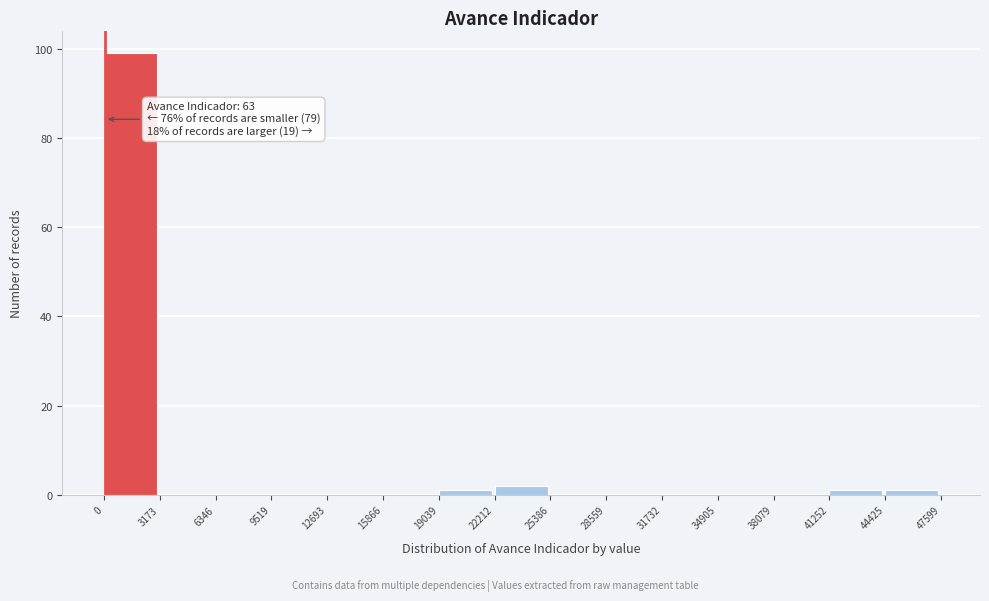

Over which range of the x-axis is the bar tallest?

0 to 3173